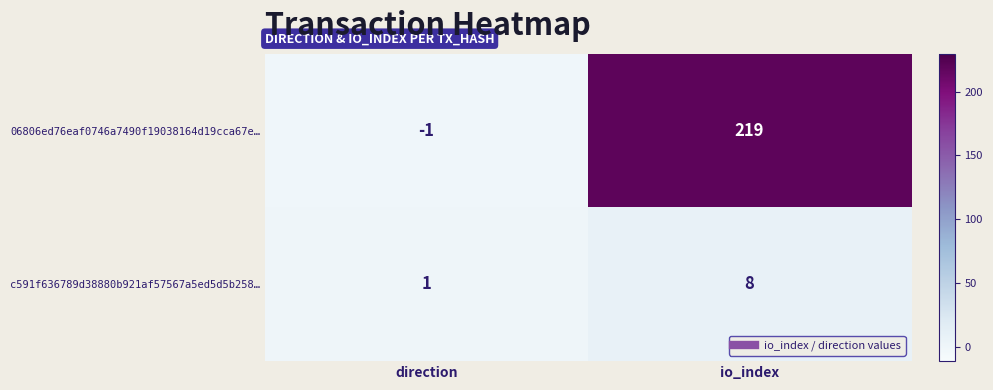

What is the smallest value displayed?

-1